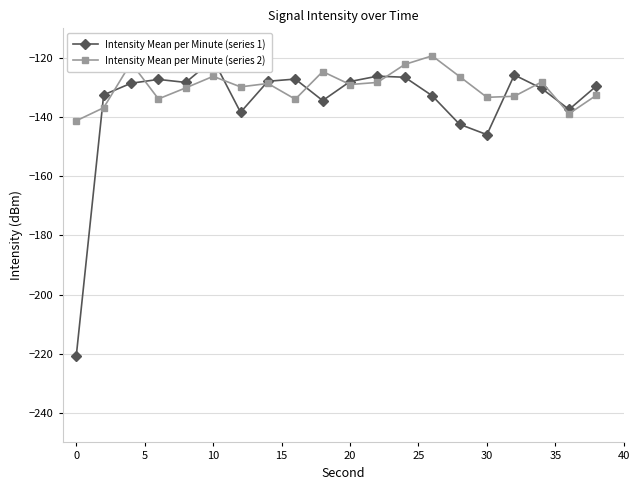

What is the sum of all Intensity Mean per Minute (series 1) values?

-2710.6